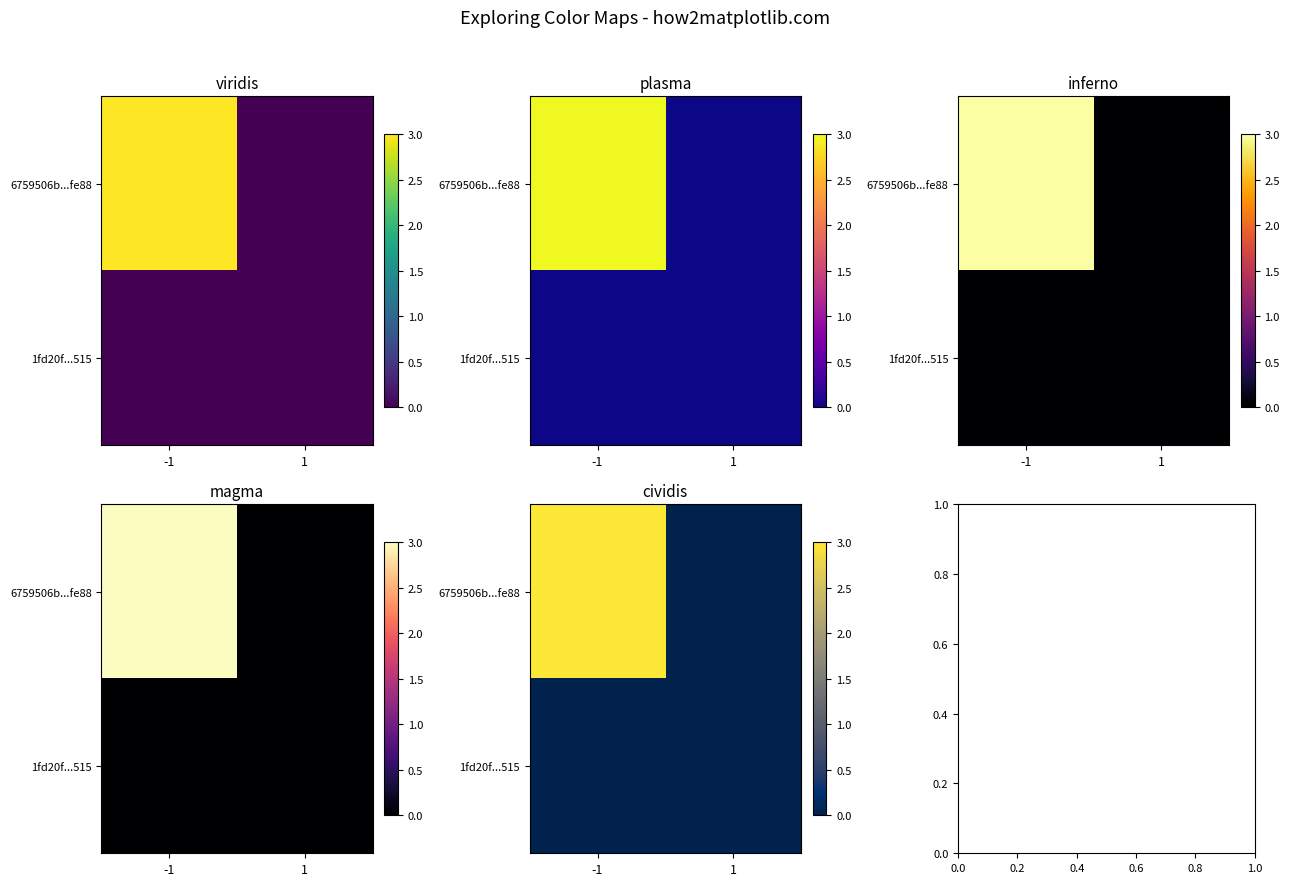

How many values in the 6759506b...fe88 series are below 3?

1